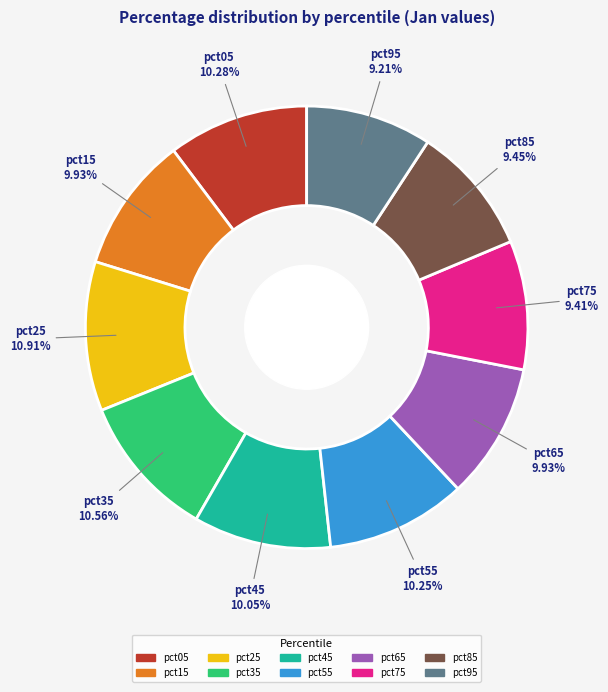

How many segments does this pie chart have?

10